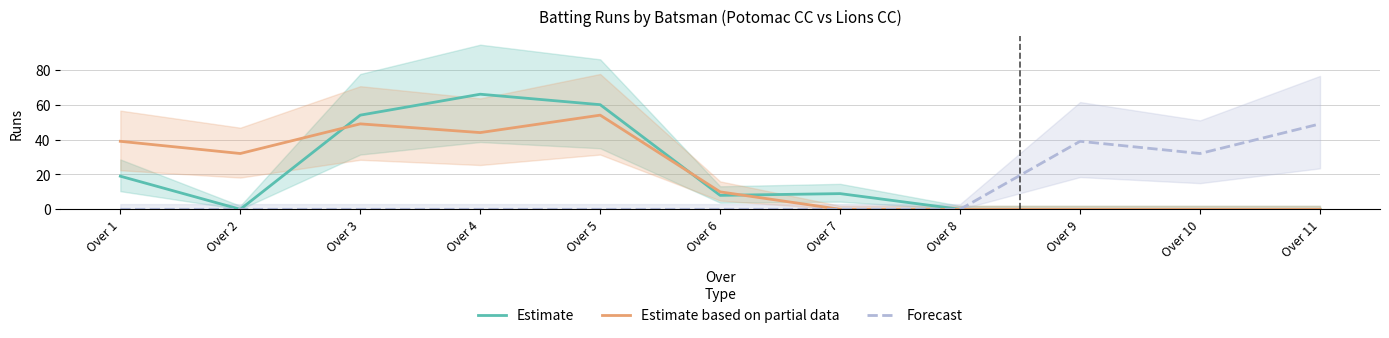

What is the difference between the maximum and minimum values in the Estimate based on partial data series?

54